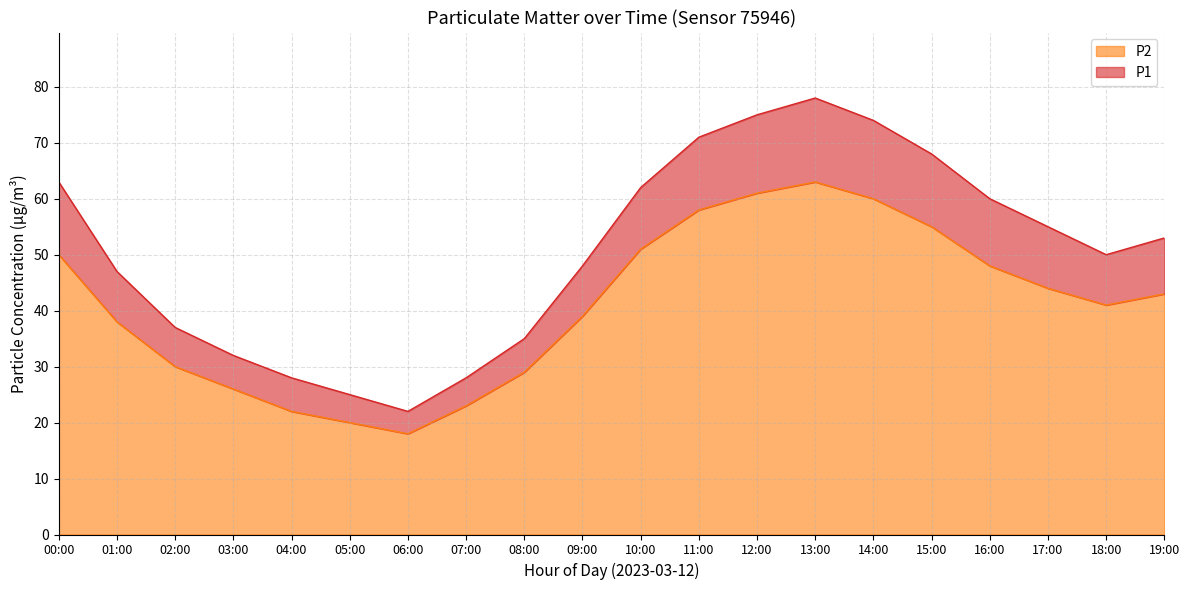

True or false: P1 has a value of 55 at 17:00.

True